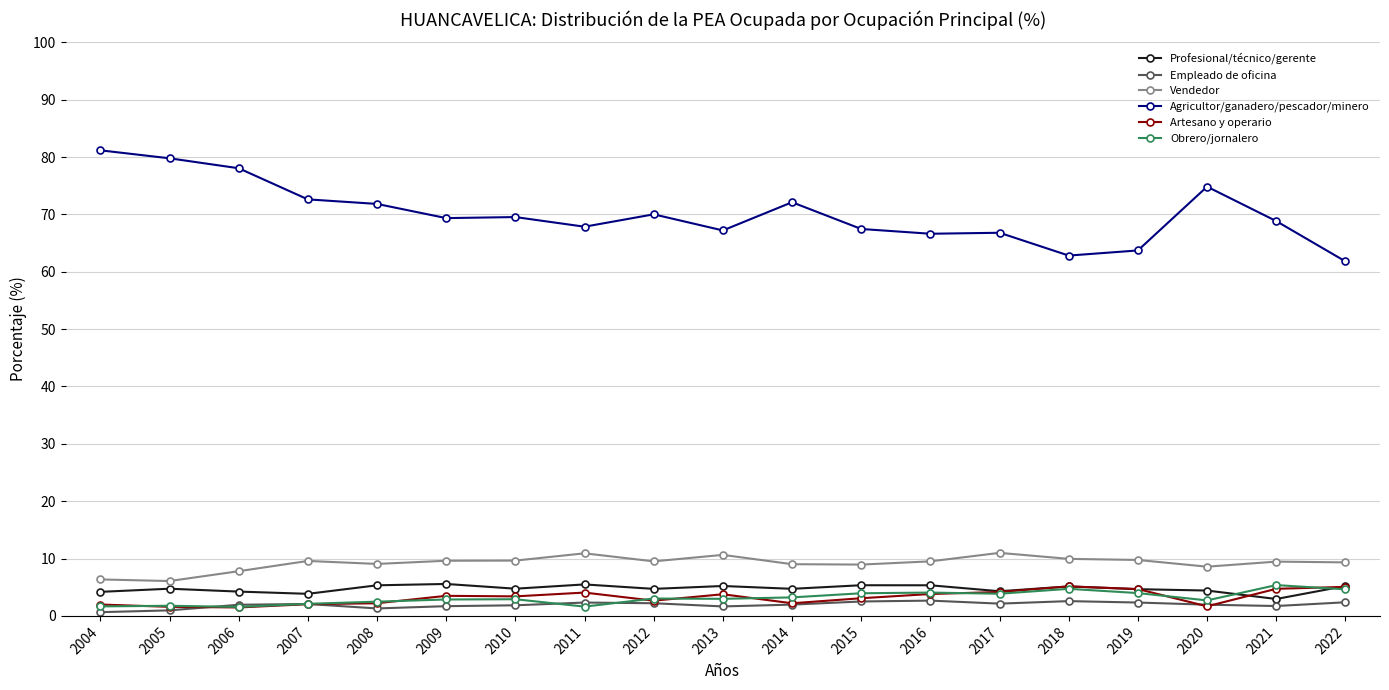

What is the value of the Agricultor/ganadero/pescador/minero point at the 10th from the left?

67.2